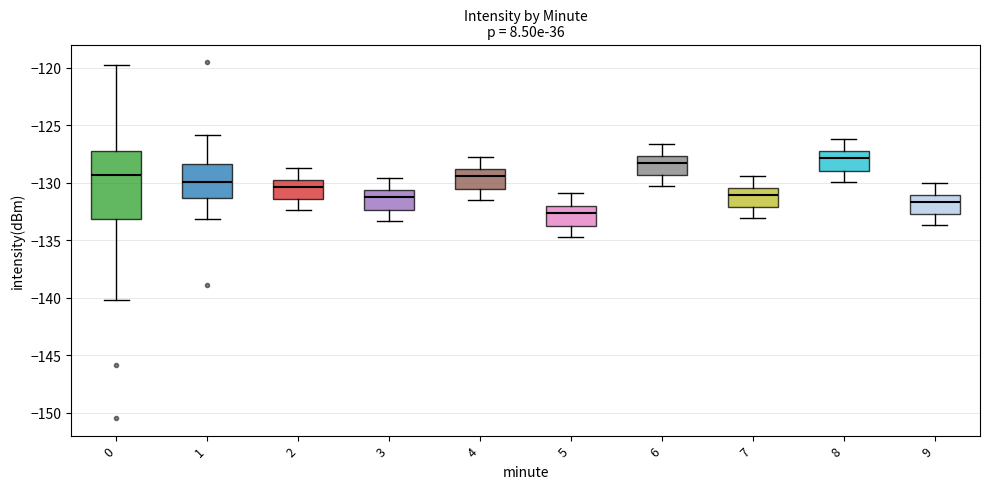

Reading left to right, read every box against the y-axis: the position of its median line, the range the box covers, and the ends of its whiskers. The values are not printed on the chart, so give them approximately, as read against the axis.

0: median -129.5, box -133.0 to -127.5, whiskers -140.0 to -120.0
1: median -130.0, box -131.5 to -128.5, whiskers -133.0 to -126.0
2: median -130.5, box -131.5 to -129.5, whiskers -132.5 to -128.5
3: median -131.0, box -132.5 to -130.5, whiskers -133.5 to -129.5
4: median -129.5, box -130.5 to -129.0, whiskers -131.5 to -128.0
5: median -132.5, box -133.5 to -132.0, whiskers -134.5 to -131.0
6: median -128.0, box -129.5 to -127.5, whiskers -130.5 to -126.5
7: median -131.0, box -132.0 to -130.5, whiskers -133.0 to -129.5
8: median -128.0, box -129.0 to -127.0, whiskers -130.0 to -126.0
9: median -131.5, box -132.5 to -131.0, whiskers -133.5 to -130.0